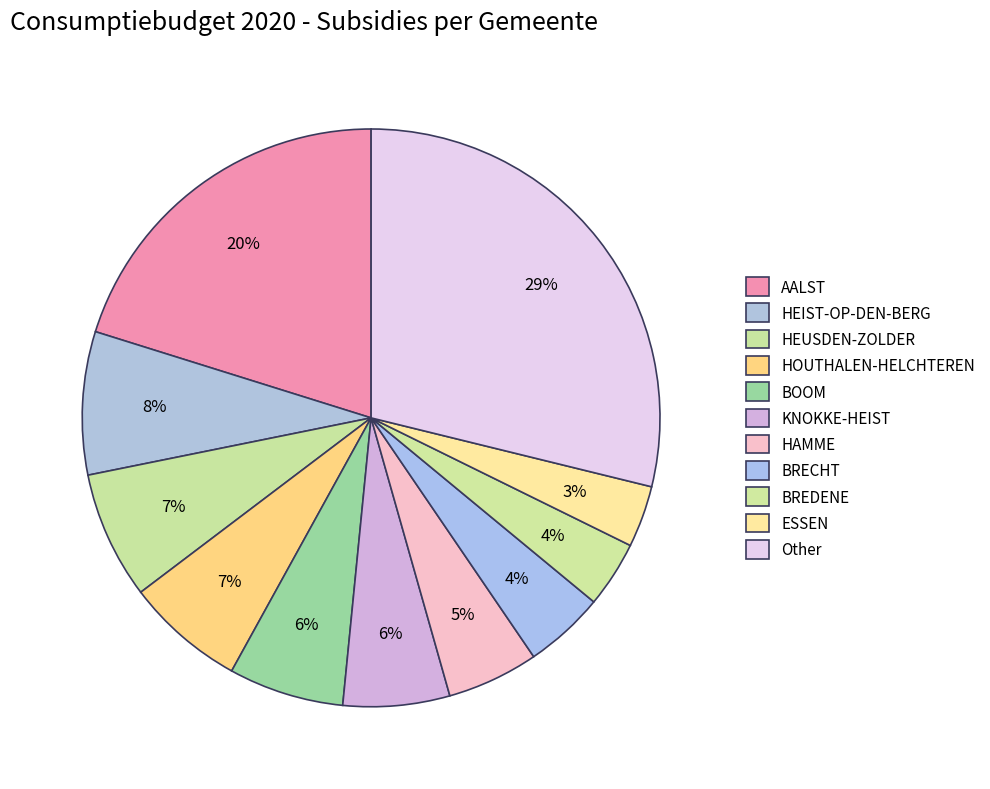

How many segments does this pie chart have?

11